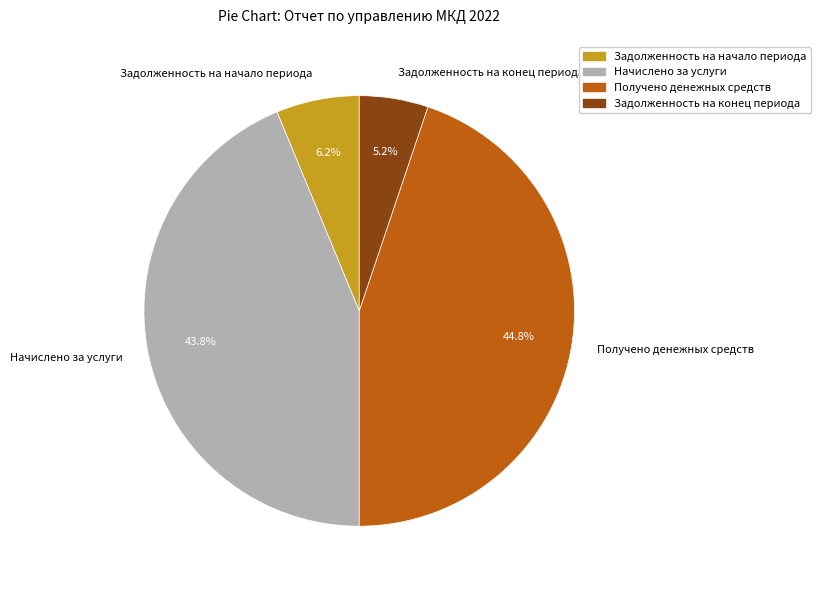

To the nearest percent, what is the difference between the Задолженность на конец периода and Начислено за услуги slice percentages?

39%